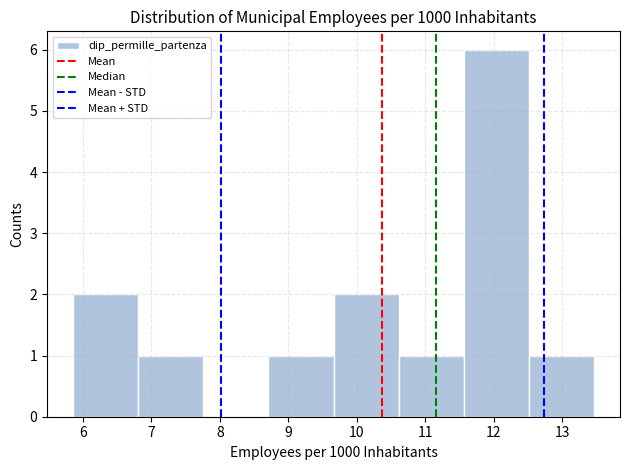

Reading left to right, transcribe this chart: for each bar, give the range it covers on the x-axis and its height. Neither the bar edges nor the heights are printed on the chart, so give them approximately, as read against the axes.

5.9 to 6.8: 2
6.8 to 7.8: 1
7.8 to 8.7: 0
8.7 to 9.7: 1
9.7 to 10.6: 2
10.6 to 11.6: 1
11.6 to 12.5: 6
12.5 to 13.5: 1